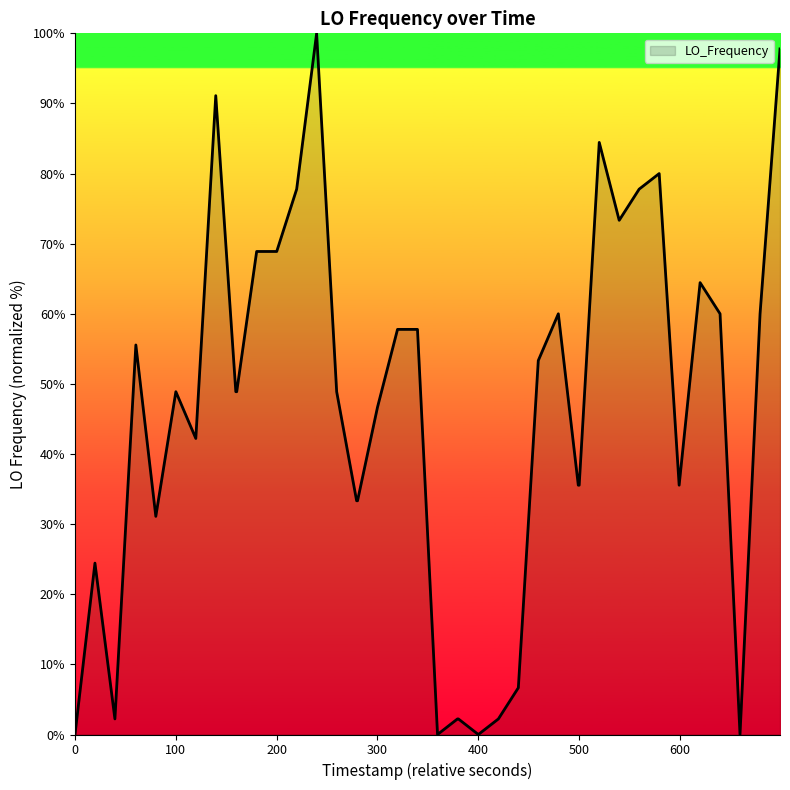

What is the maximum value shown in the chart?

100.0